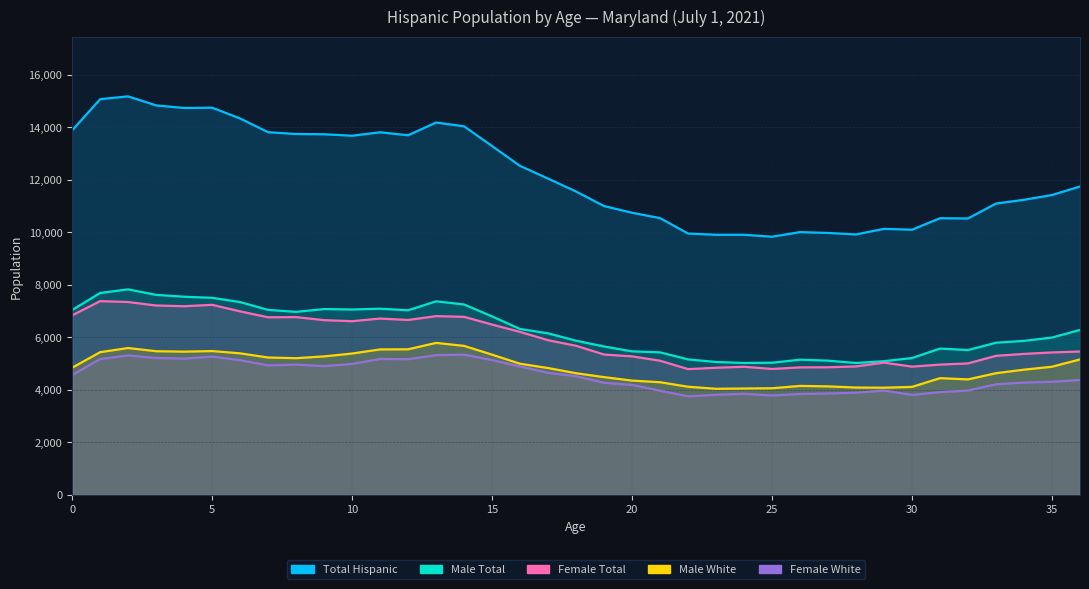

What is the difference between the highest and lowest values at 12?

8527